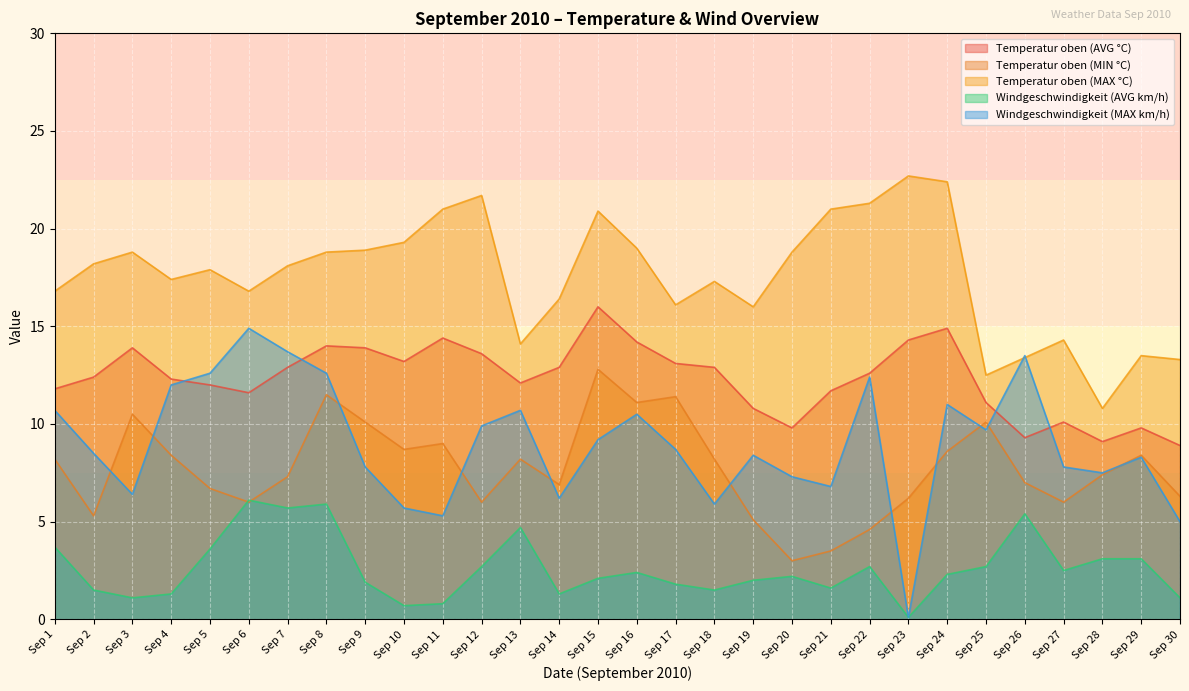

Which series has the largest total across all categories?

Temperatur oben (MAX °C)